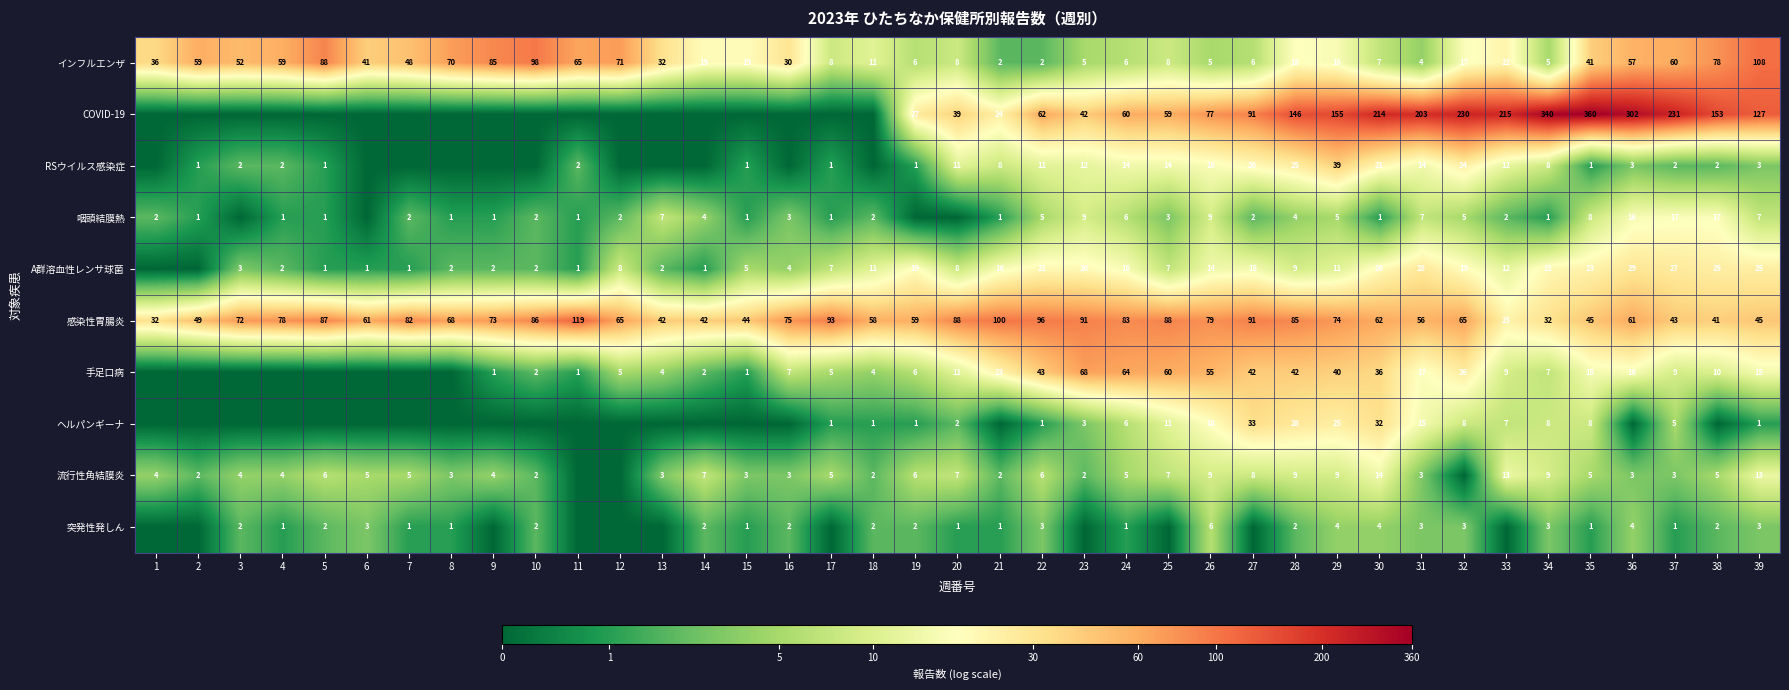

Is it true that 流行性角結膜炎 equals 4 at 16?

False